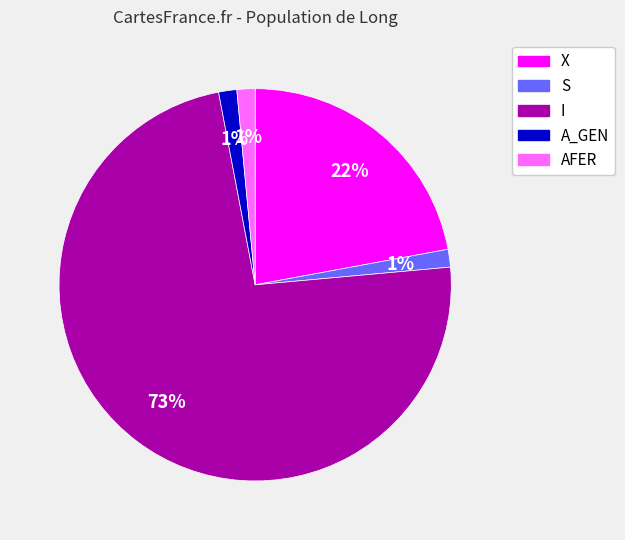

Is it true that X is 35% of the pie?

False